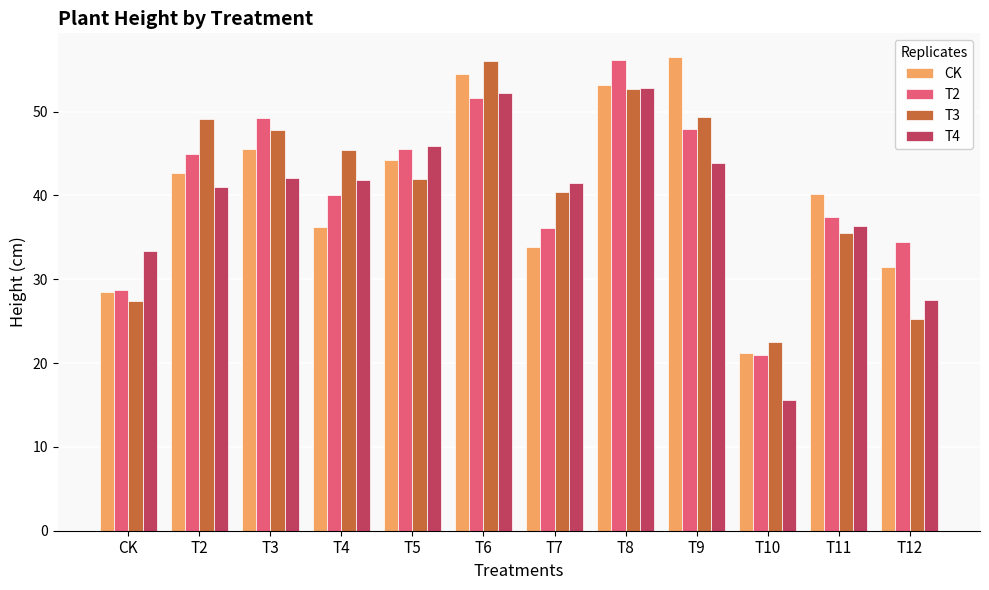

The T4 series shows 66.0 at T9. True or false?

False